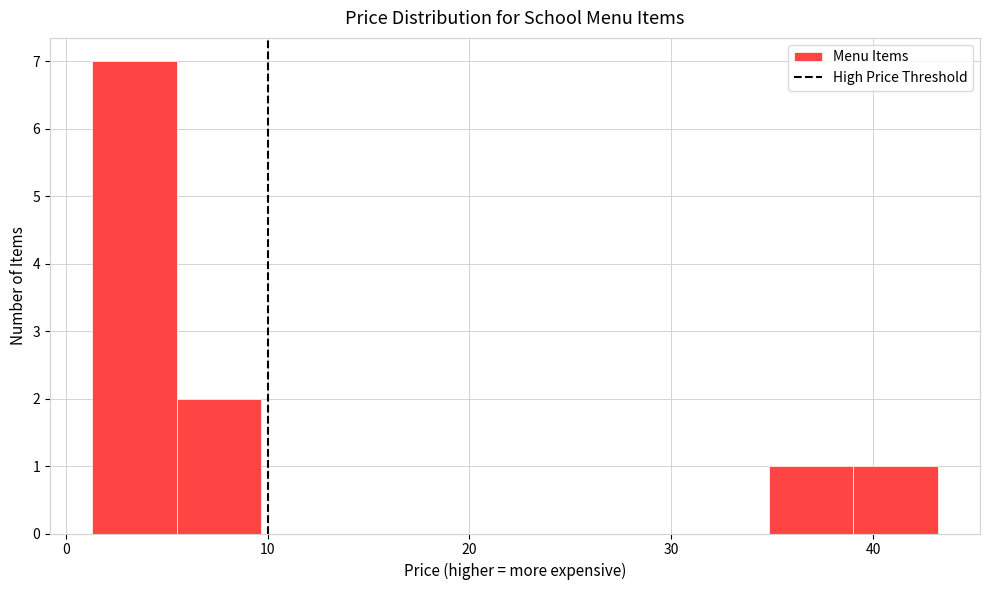

How tall is the bar that spans 6 to 10 on the x-axis? Neither the bar edges nor the heights are printed on the chart, so give them approximately, as read against the axes.

2